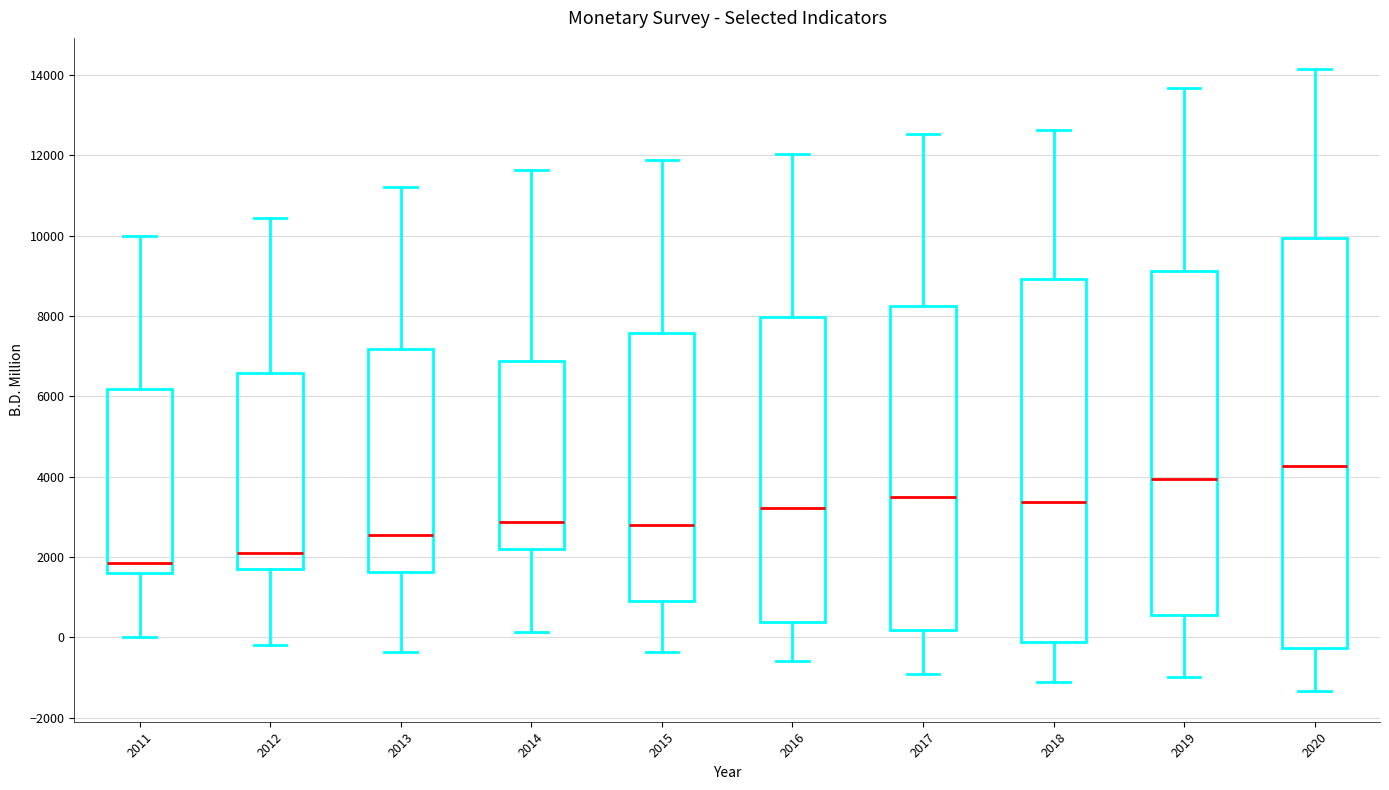

Reading left to right, transcribe this box plot: for each box, give where its median line is, the range the box spans, and where its two whiskers end, as read against the y-axis. The values are not printed on the chart, so give them approximately, as read against the axis.

2011: median 1800, box 1600 to 6200, whiskers 0 to 10000
2012: median 2200, box 1800 to 6600, whiskers -200 to 10400
2013: median 2600, box 1600 to 7200, whiskers -400 to 11200
2014: median 2800, box 2200 to 6800, whiskers 200 to 11600
2015: median 2800, box 800 to 7600, whiskers -400 to 11800
2016: median 3200, box 400 to 8000, whiskers -600 to 12000
2017: median 3400, box 200 to 8200, whiskers -1000 to 12600
2018: median 3400, box -200 to 9000, whiskers -1200 to 12600
2019: median 4000, box 600 to 9200, whiskers -1000 to 13600
2020: median 4200, box -200 to 10000, whiskers -1400 to 14200